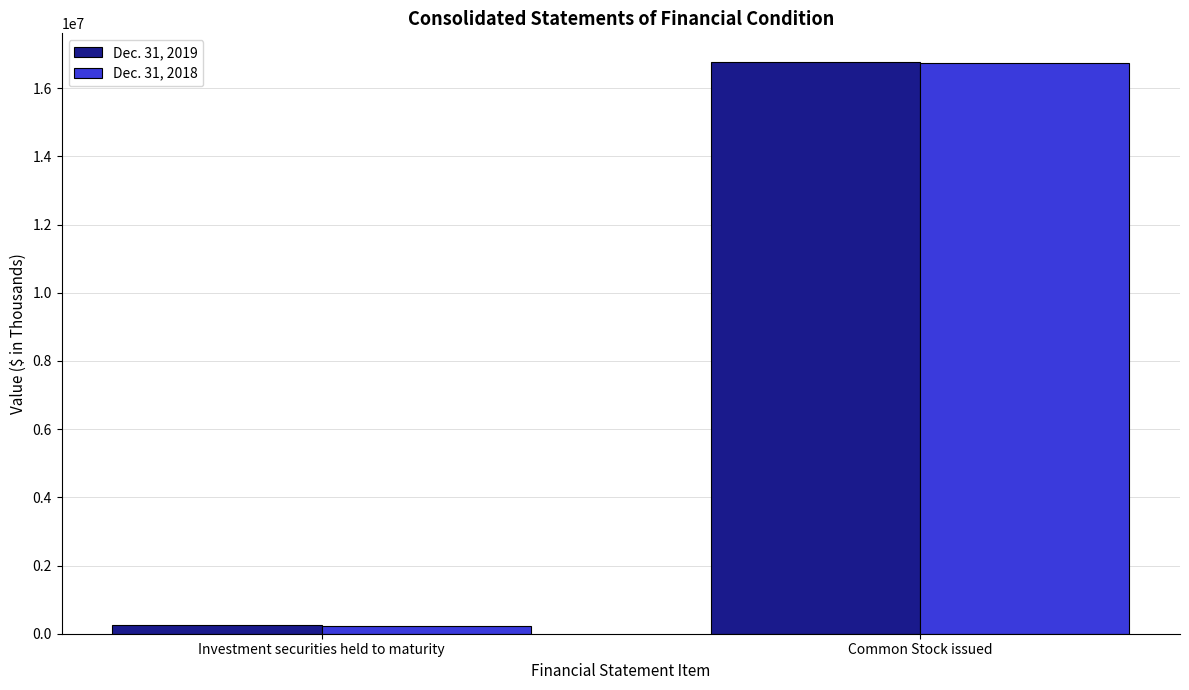

Which series has the largest range (max minus min)?

Dec. 31, 2018